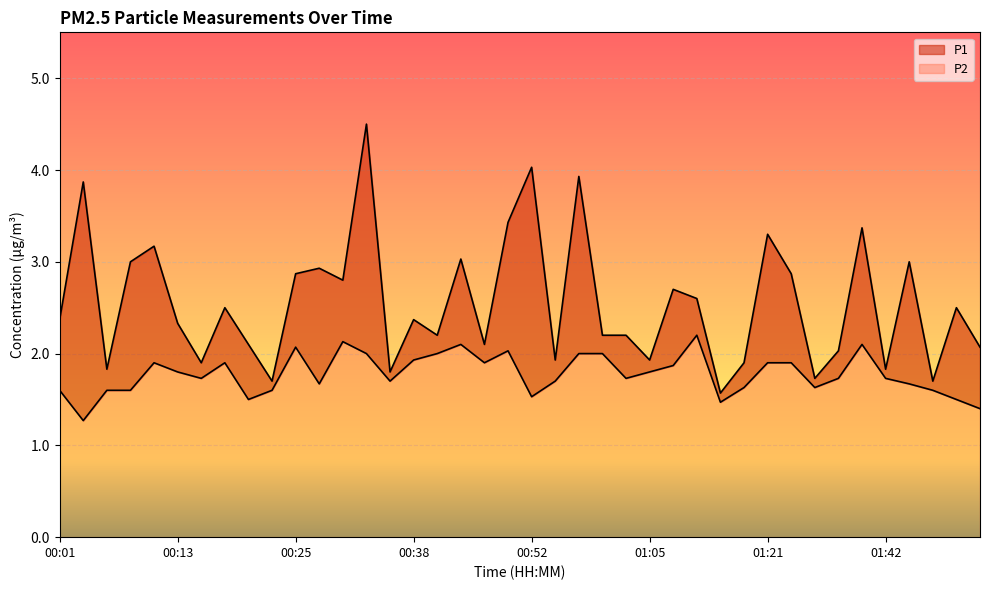

Where is the first local minimum for P1?

00:06